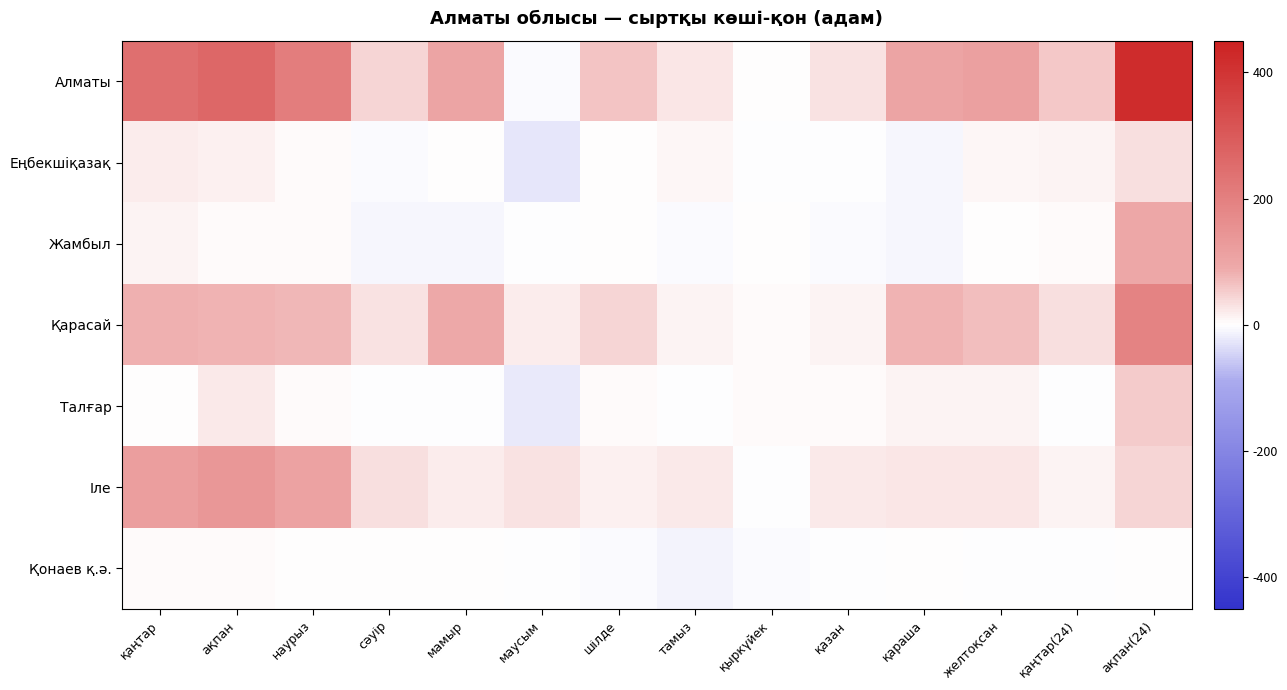

List the series in order of their peak value, highest first.

Алматы, Қарасай, Іле, Жамбыл, Талғар, Еңбекшіқазақ, Қонаев қ.ә.